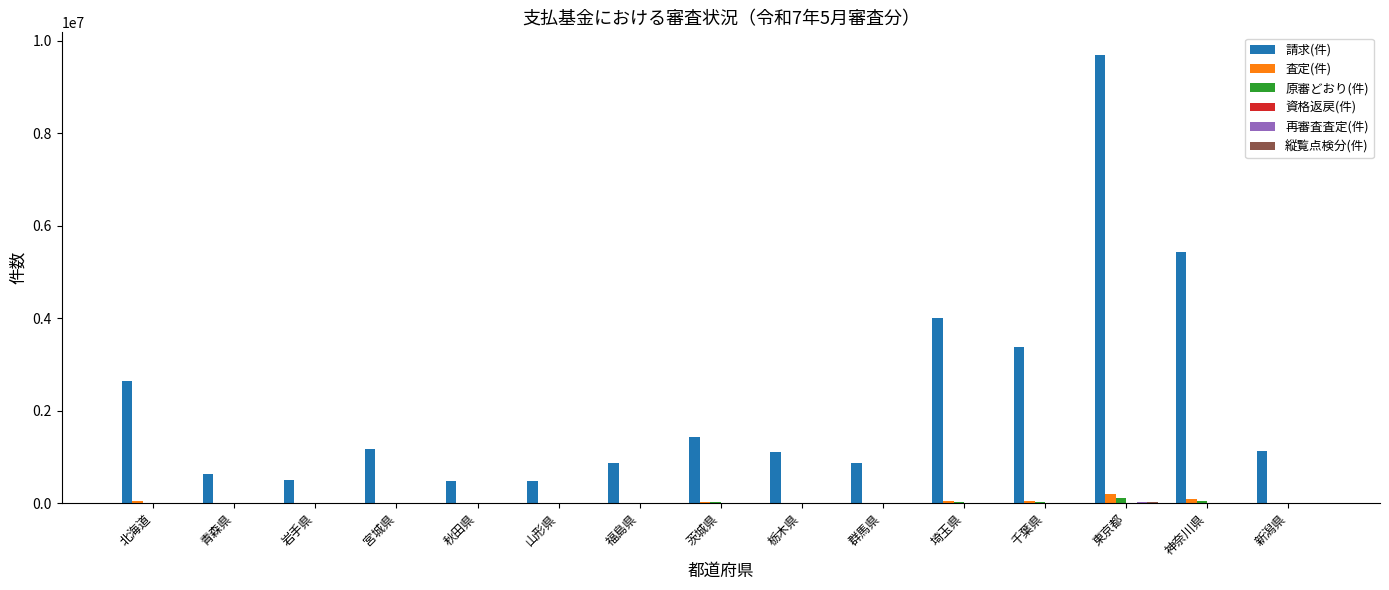

At which category is the sum across all series the highest?

東京都